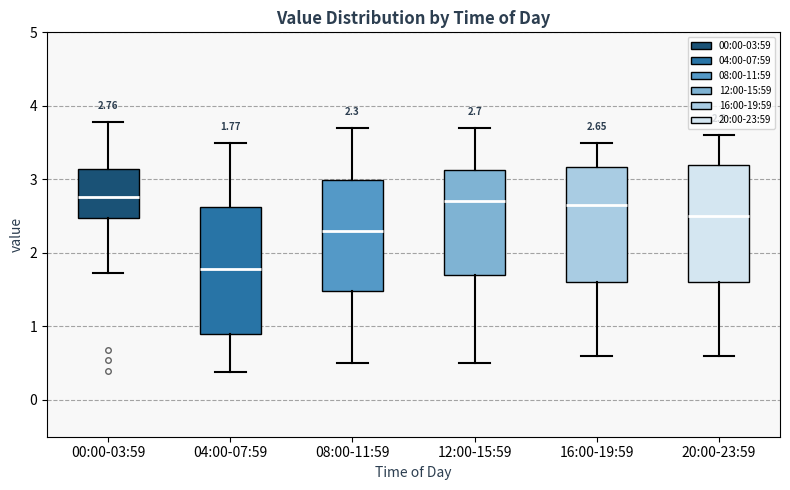

Comparing the boxes themselves (not the whiskers), which one is the tallest?

04:00-07:59